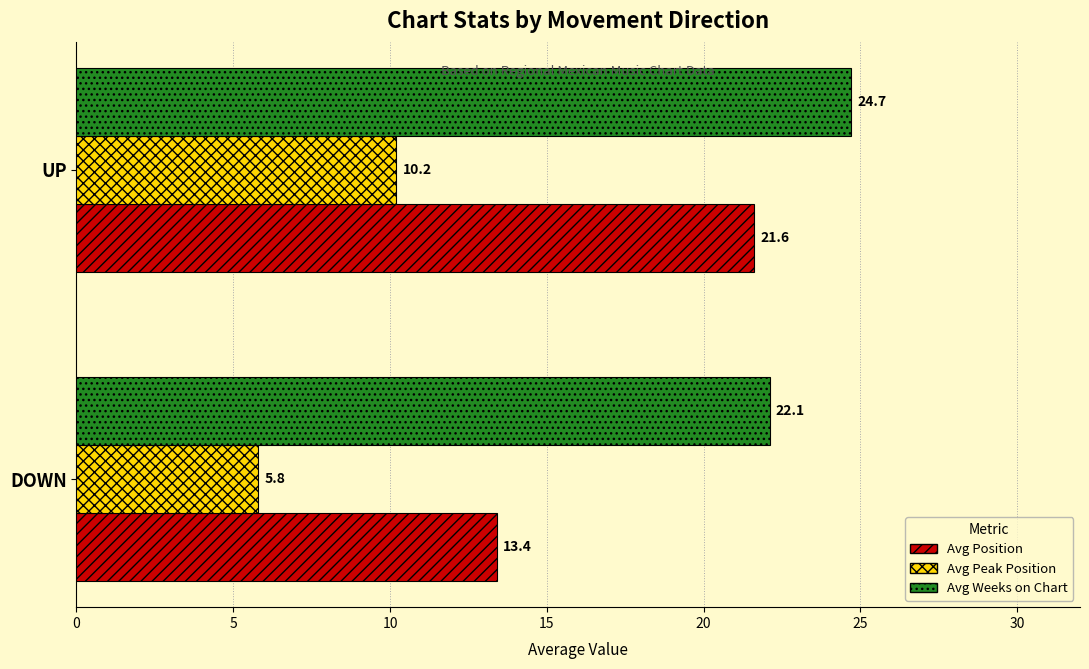

Which series has the widest spread of values?

Avg Position